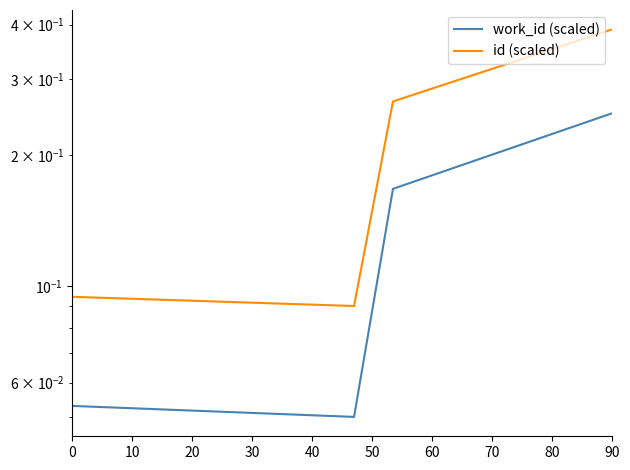

Which series has the widest spread of values?

id (scaled)